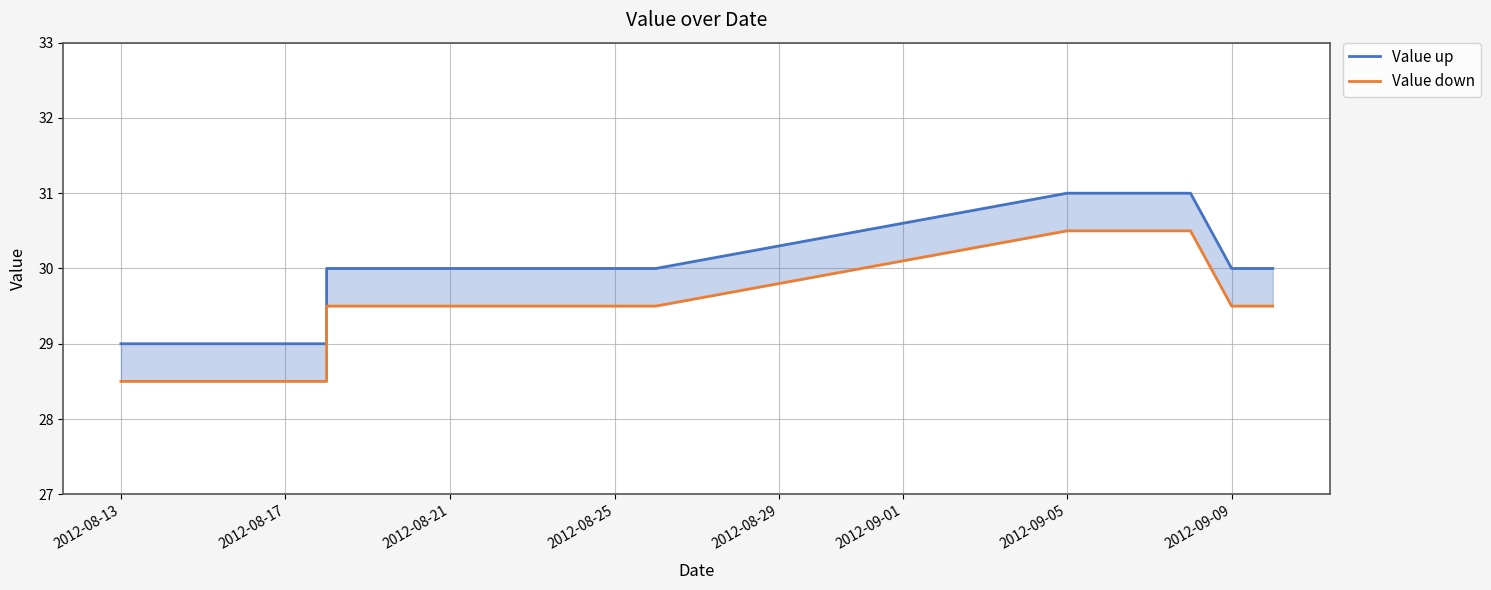

What is the difference between the maximum and minimum values in the Value down series?

2.0